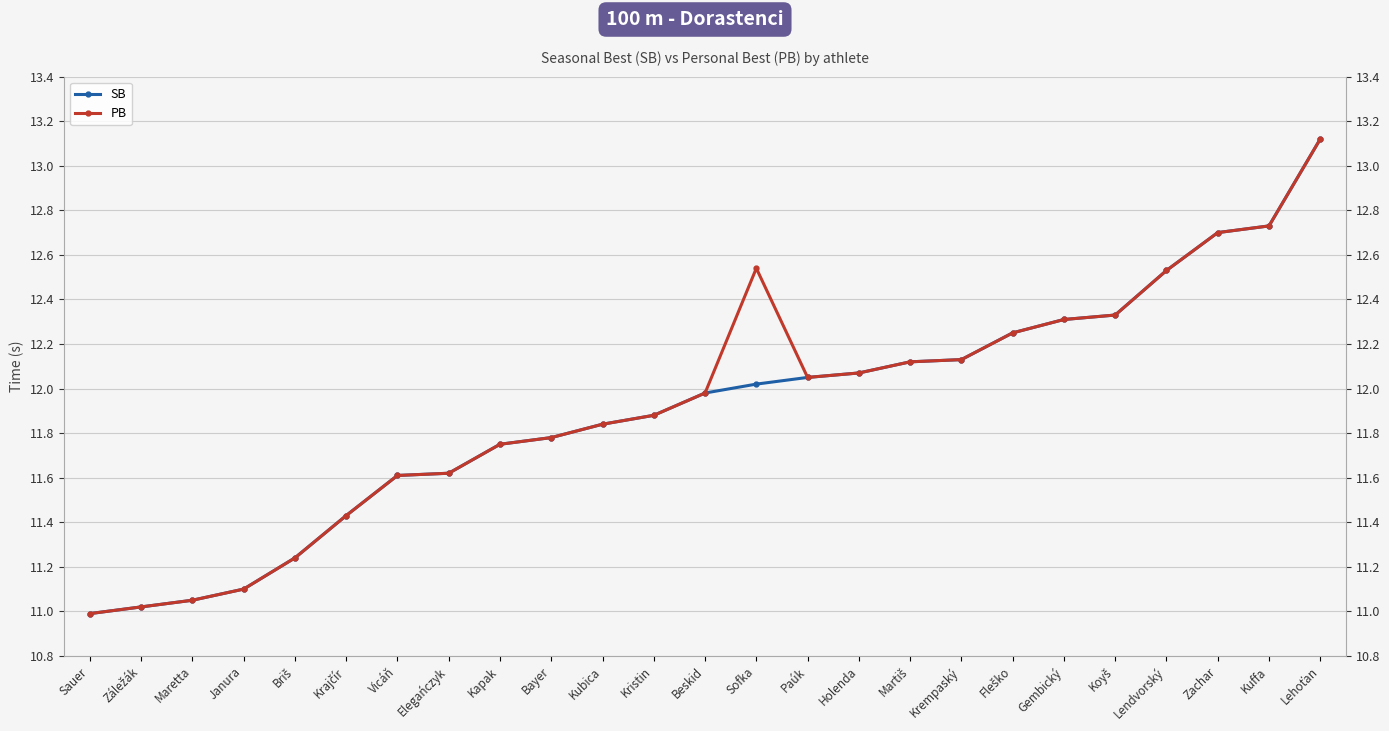

Where does the PB series first go above 11?

Záležák